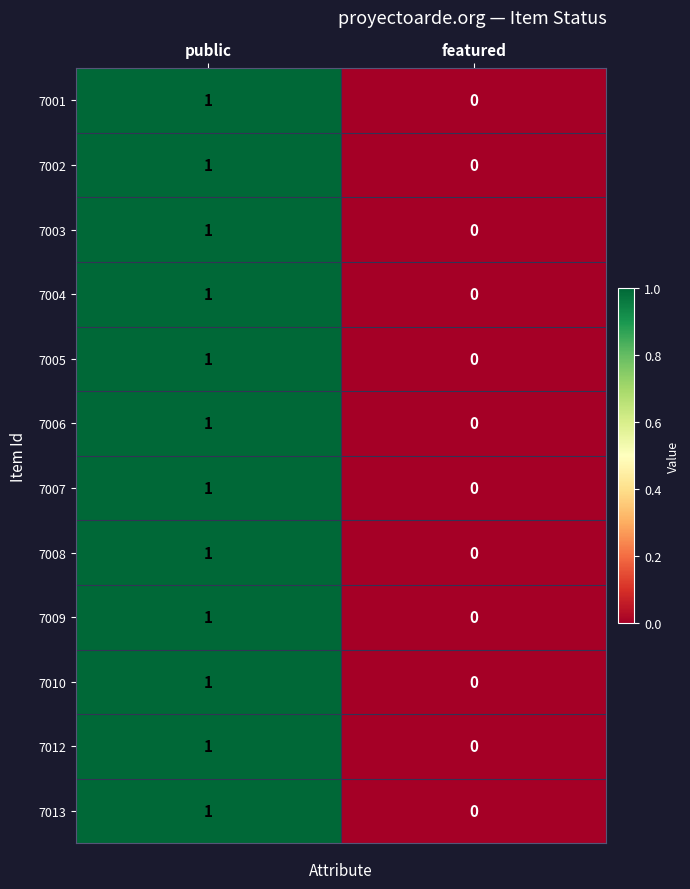

How many values in 7013 are above zero?

1